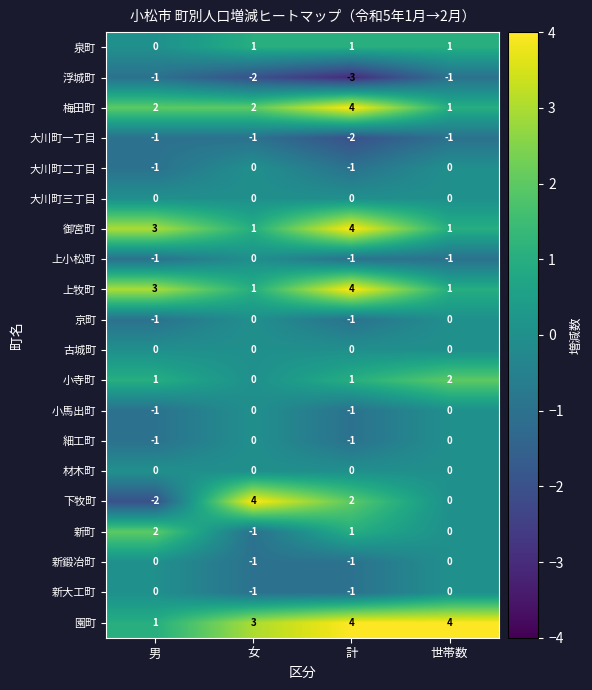

What is the greatest value displayed?

4